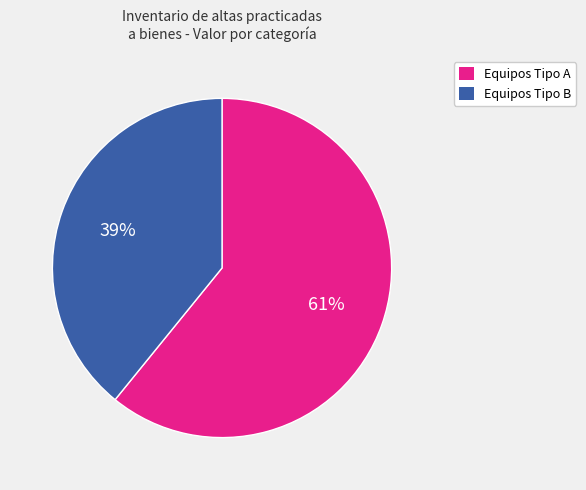

To the nearest percent, what is the difference between the largest and smallest slice percentages?

22%